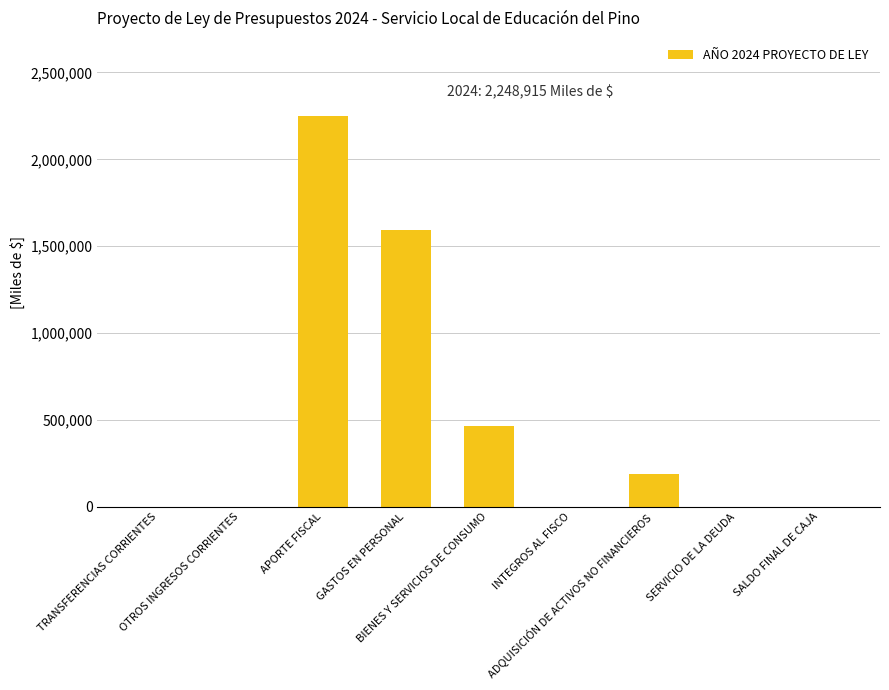

How many categories are shown in the chart?

9